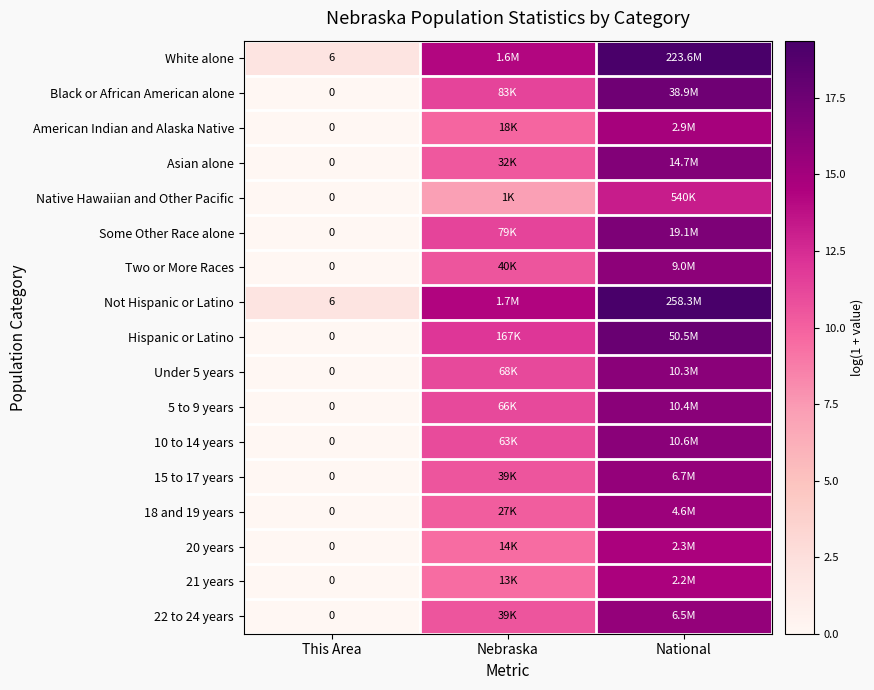

Which label corresponds to the smallest value in the chart?

This Area